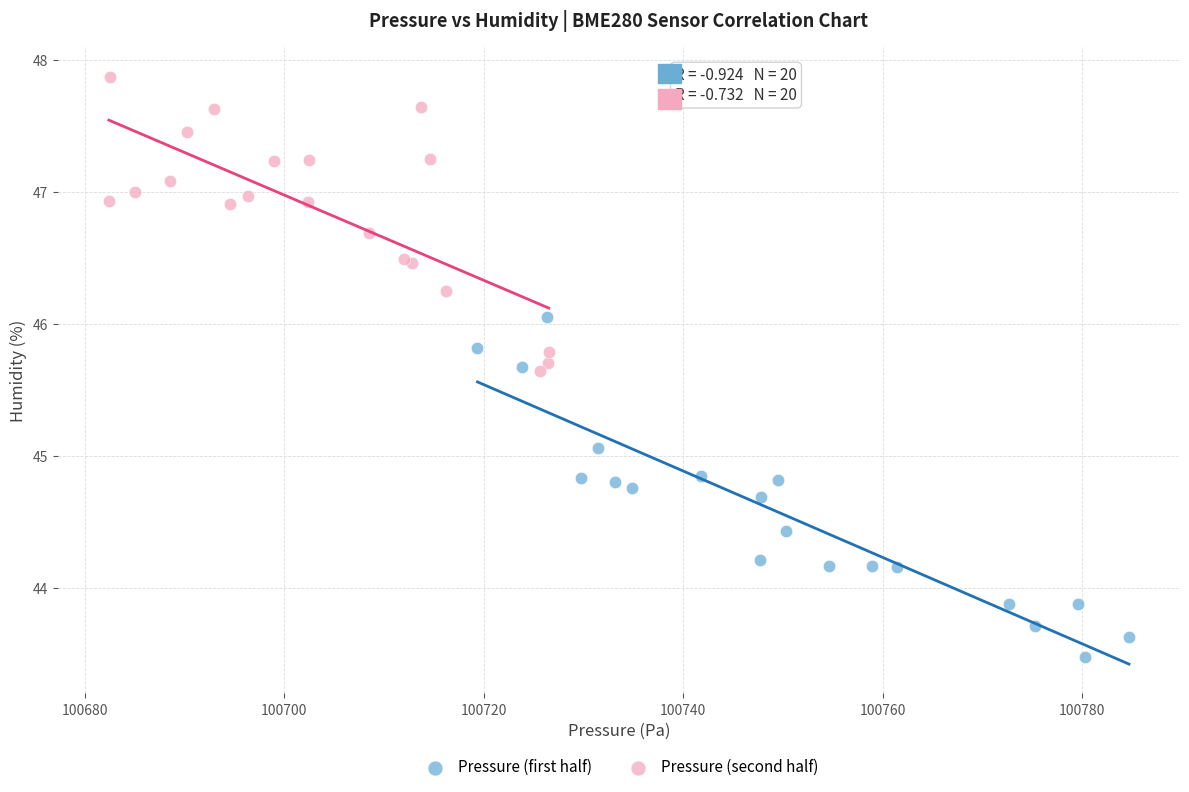

Which series reaches the maximum Y coordinate?

Pressure (second half)